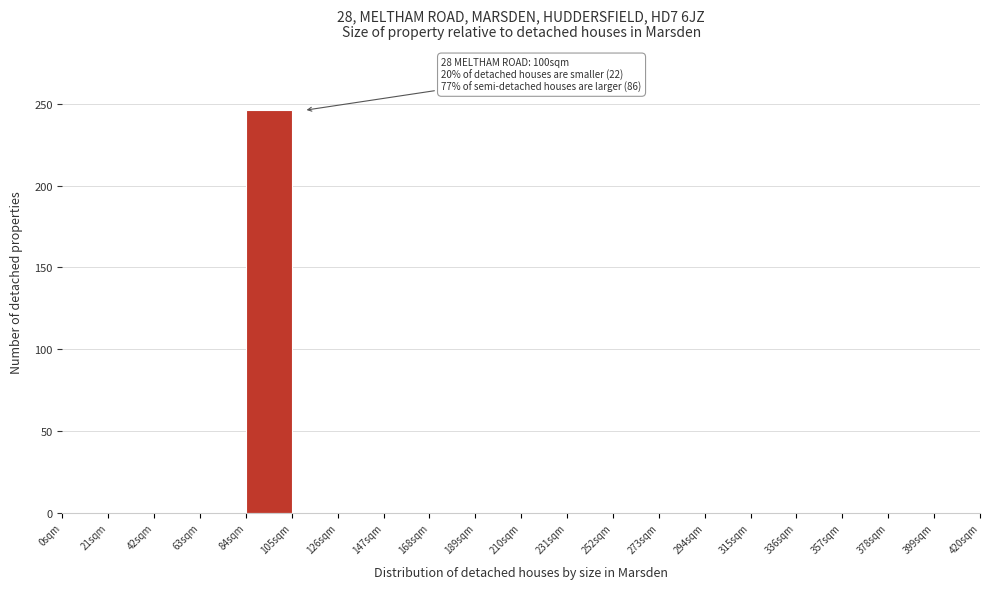

Which range on the x-axis has the tallest bar?

84 to 105